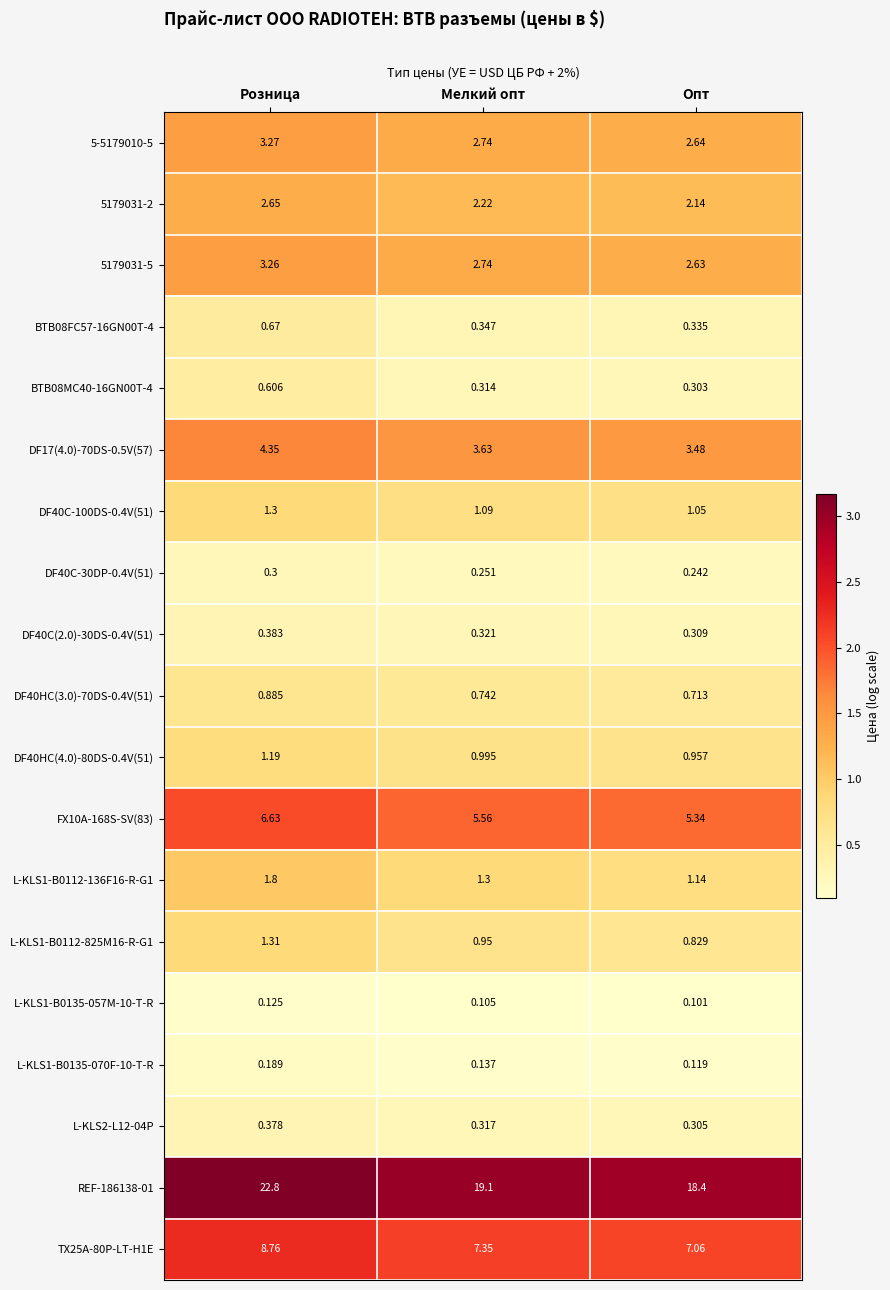

At which label is L-KLS1-B0135-070F-10-T-R closest to 0?

Опт